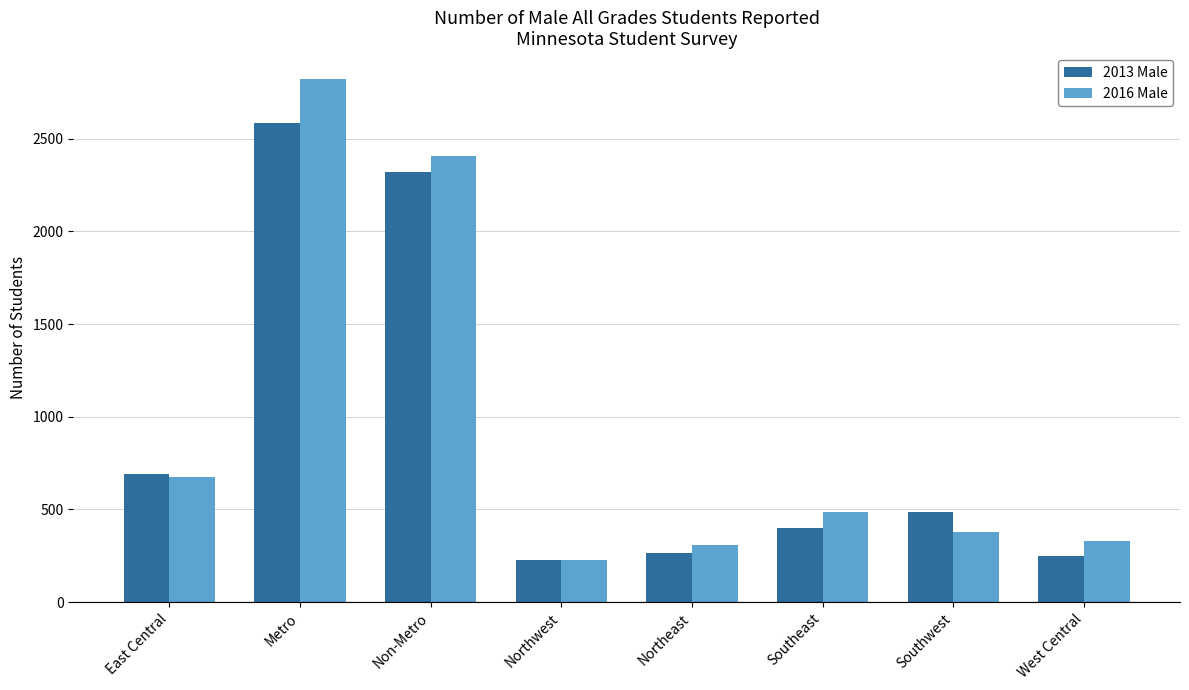

How many bars are there in total?

16